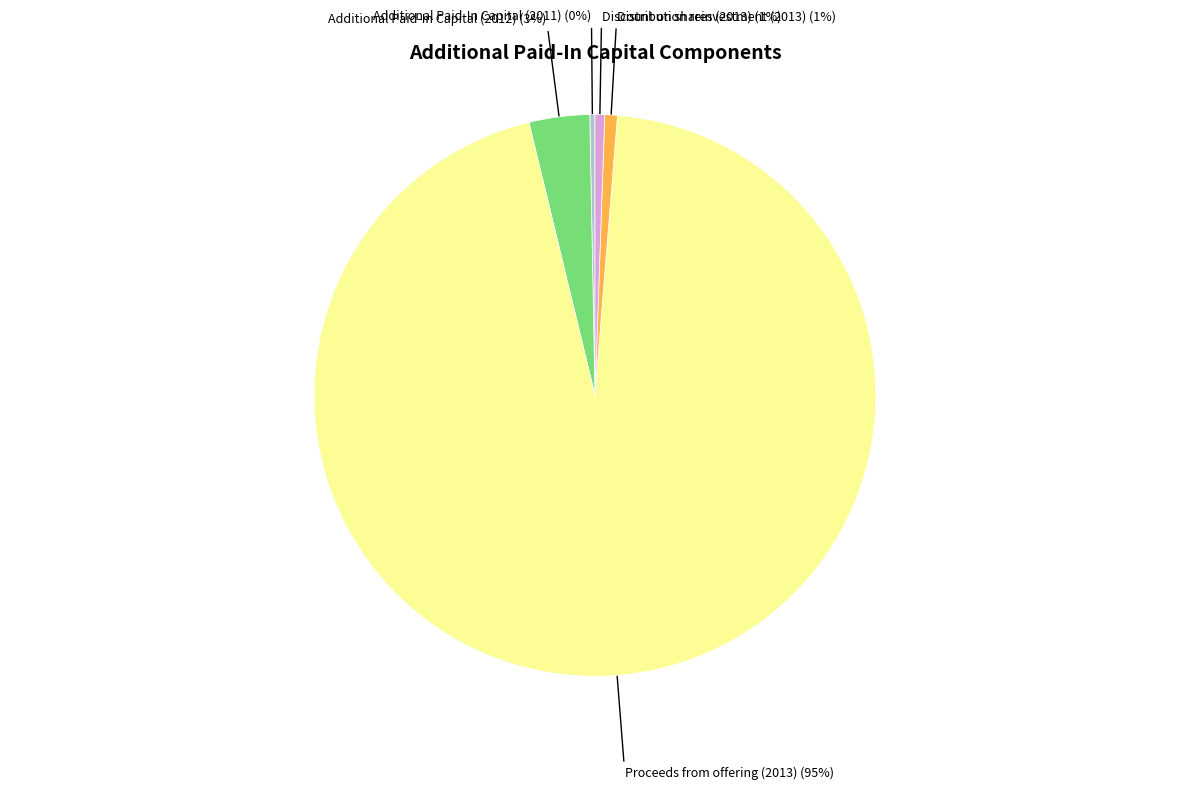

Is there any slice that represents more than half of the pie?

Yes